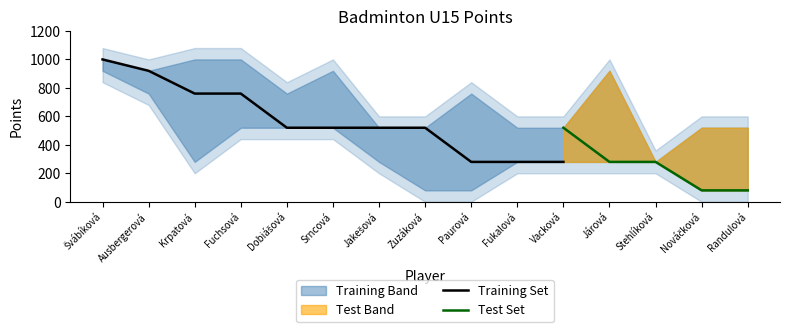

Is it true that Training Set equals 410 at Fukalová?

False